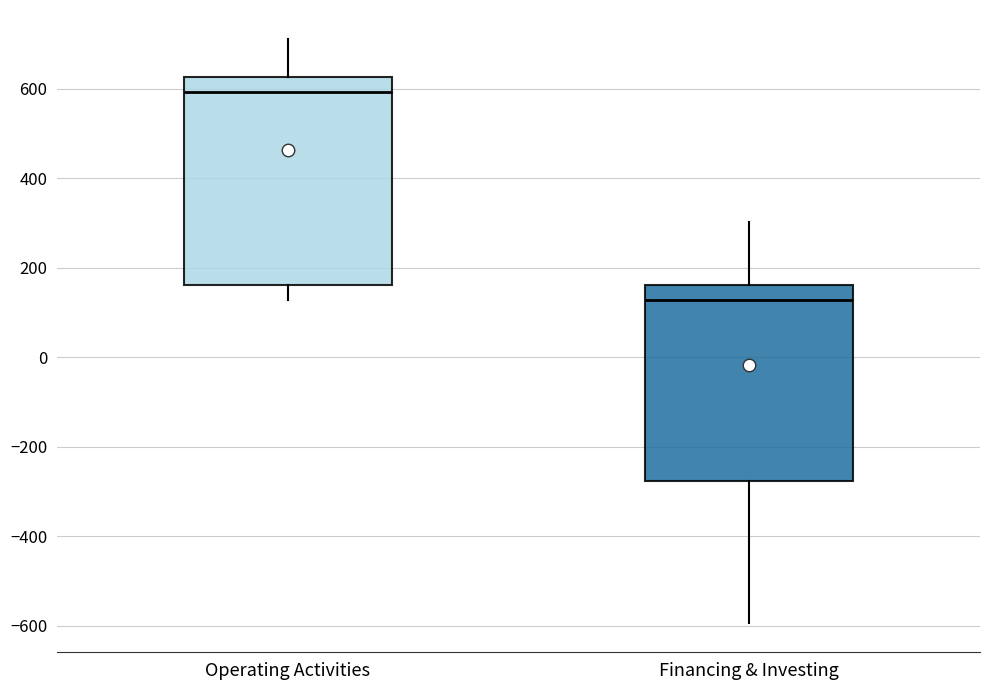

Which box's median line is the highest?

Operating Activities